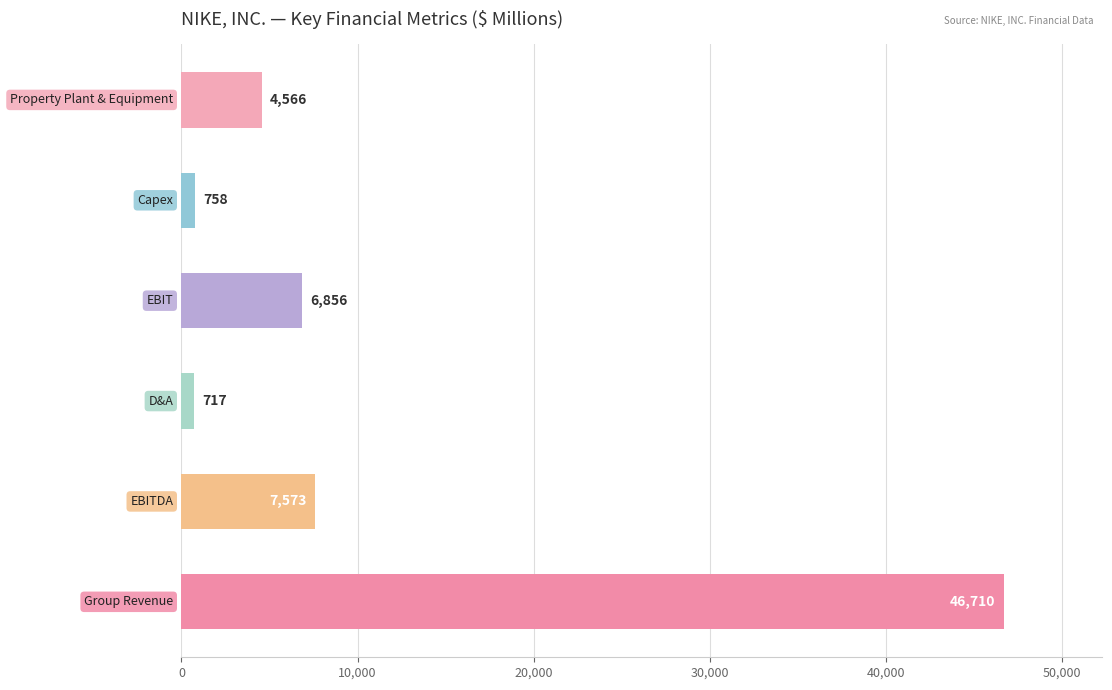

Does the chart contain any negative values?

No